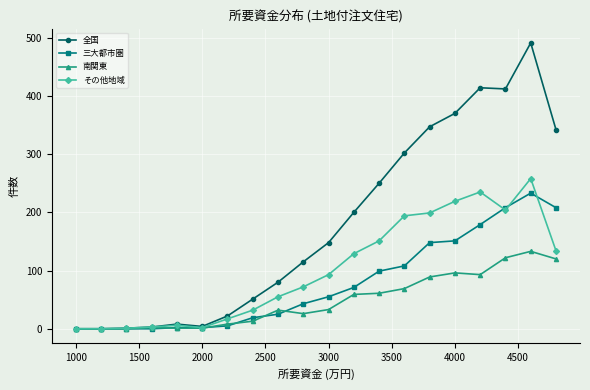

At how many categories does at least one series exceed 282?

7